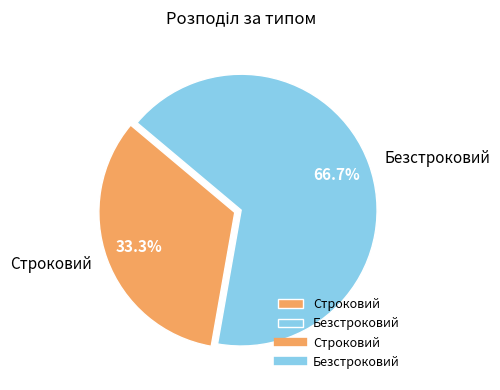

To the nearest percent, what is the difference between the largest and smallest slice percentages?

33%